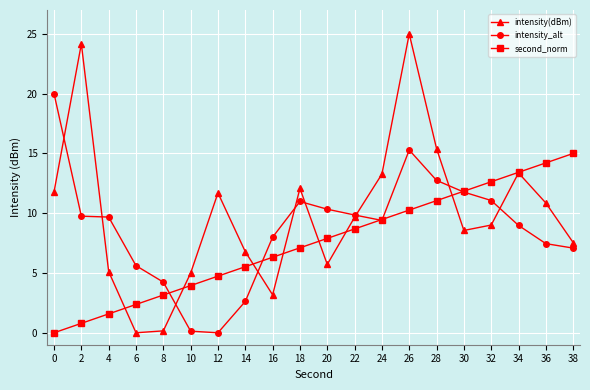

What is the maximum value shown in the chart?

25.0